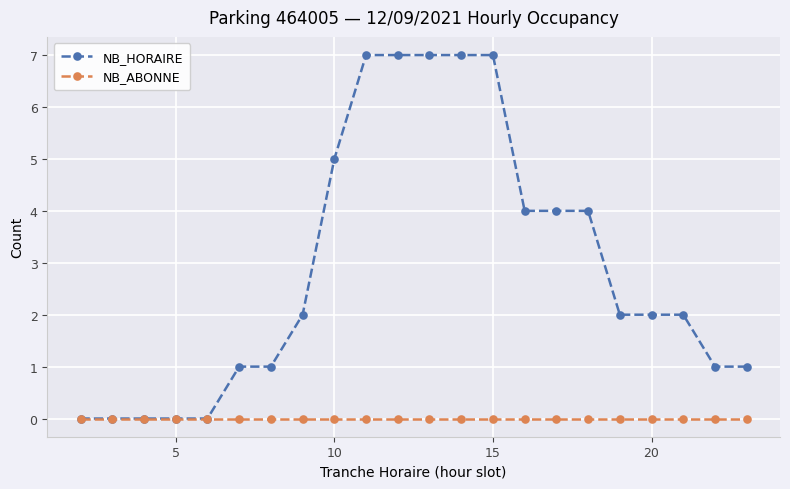

What are all the series names shown in the legend?

NB_HORAIRE, NB_ABONNE